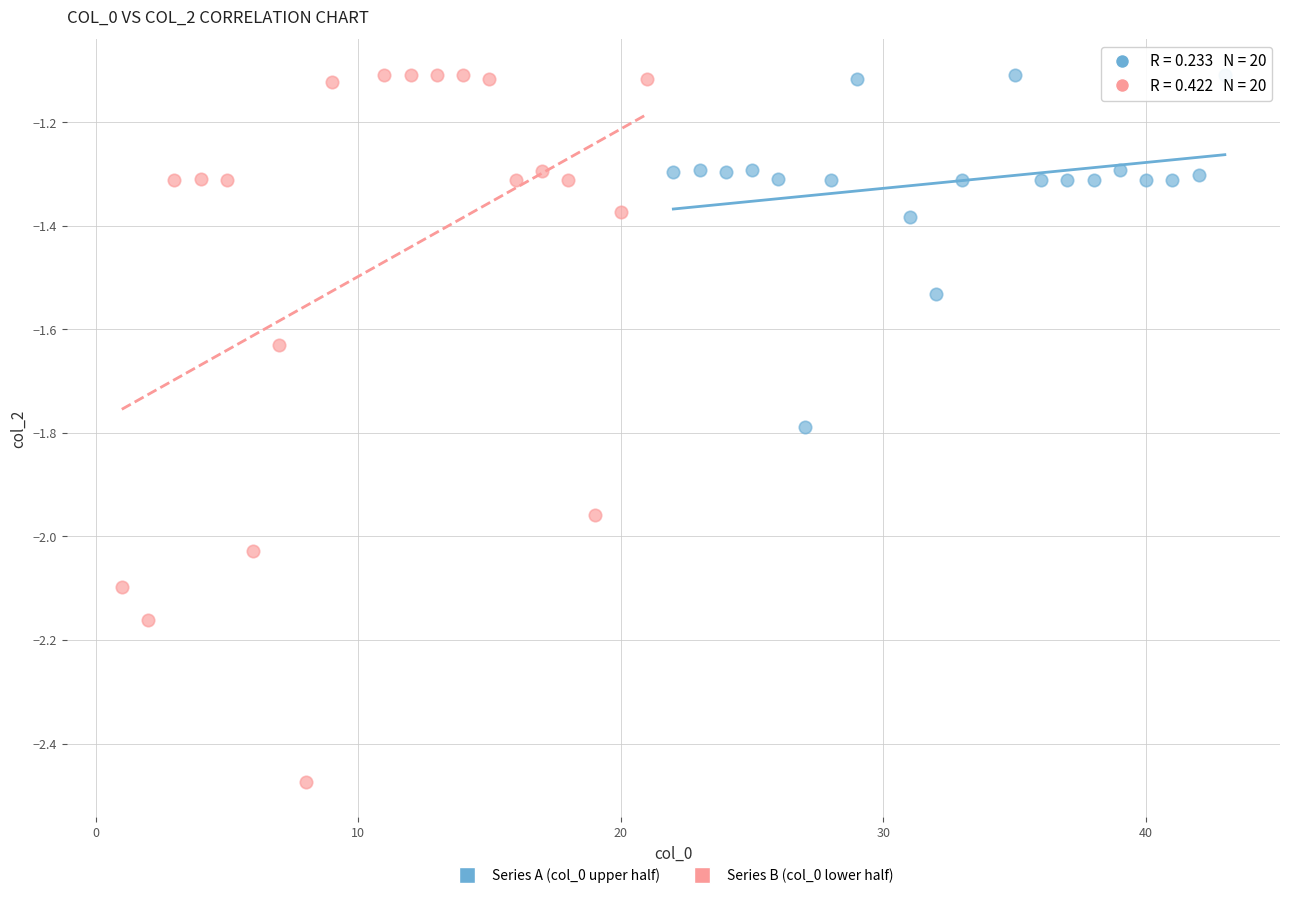

Which series has the widest spread of Y values?

Series B (col_0 lower half)